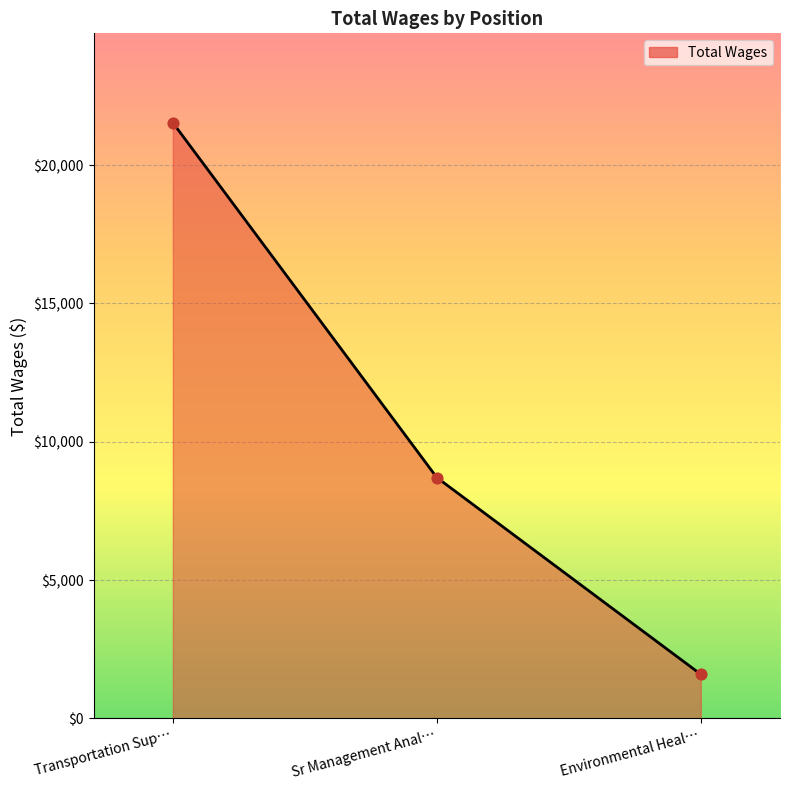

Approximately how many times larger is the value at Sr Management Anal… compared to Environmental Heal…?

5.5